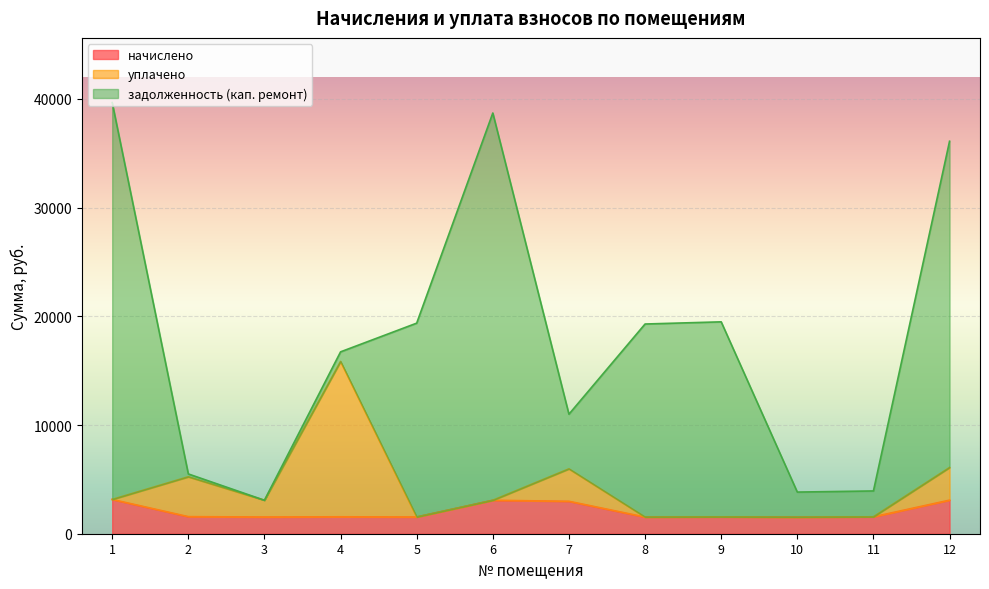

What is the value of the уплачено point at the 6th from the left?

3075.1